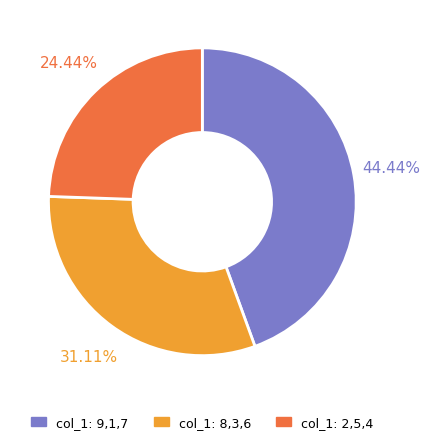

Approximately how many times larger is the value at col_1: 9,1,7 compared to col_1: 2,5,4?

1.8